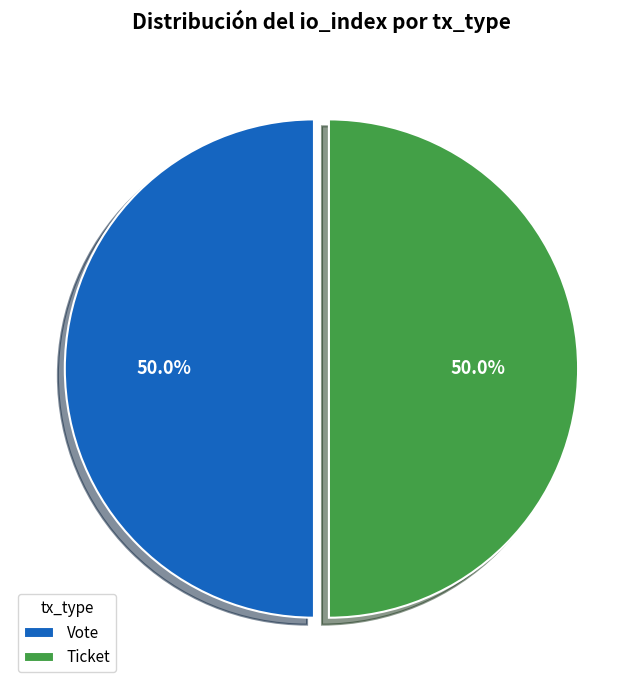

Combined, do Ticket and Vote account for over 50%?

Yes